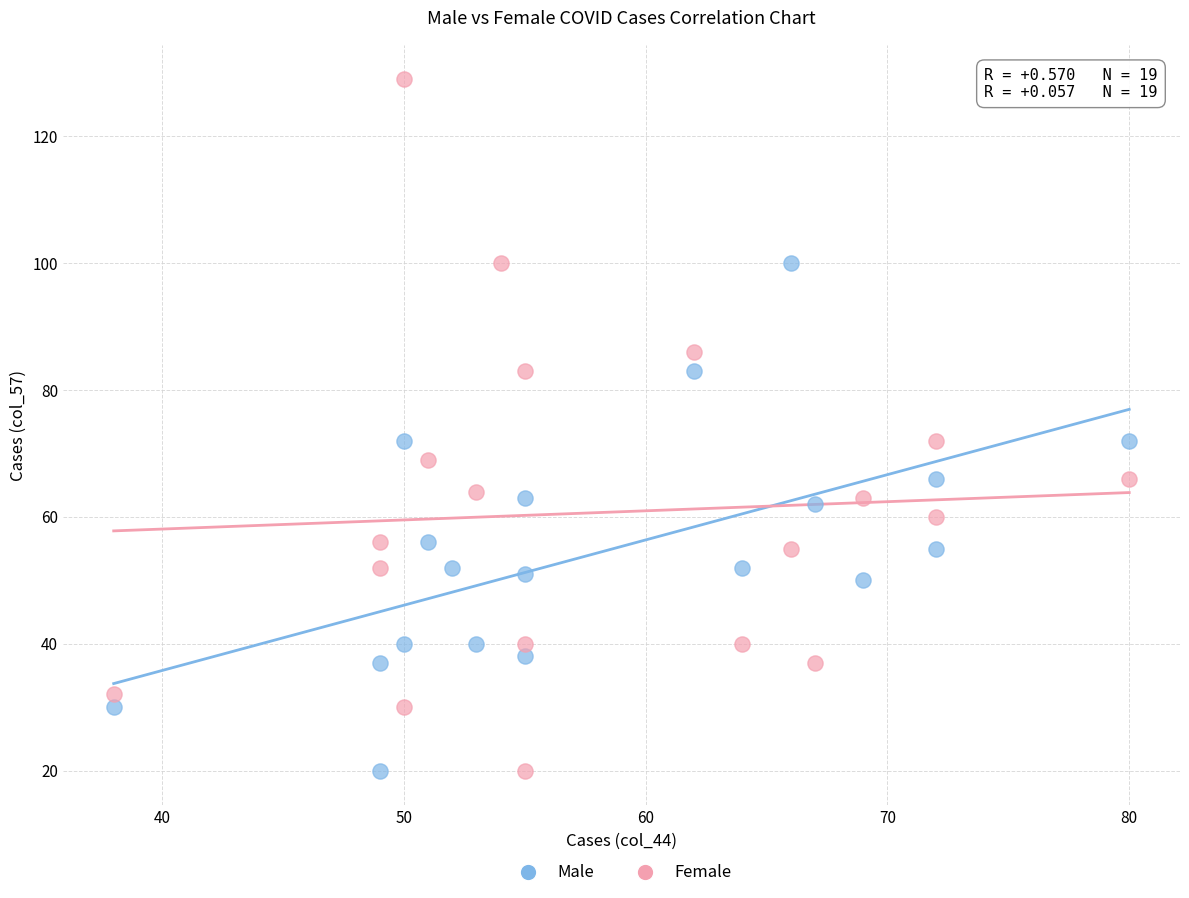

Which series has the largest Y range (max minus min)?

Female